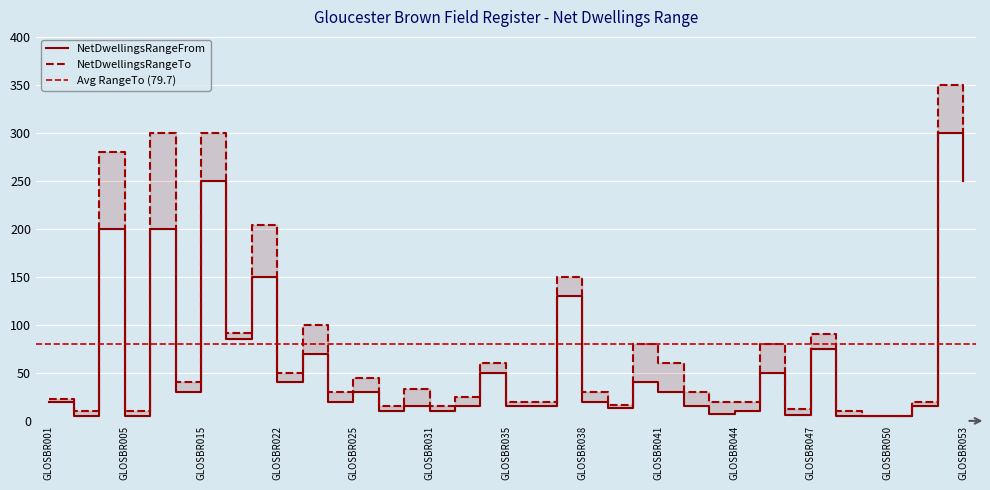

At which category is the sum across all series the highest?

GLOSBR052